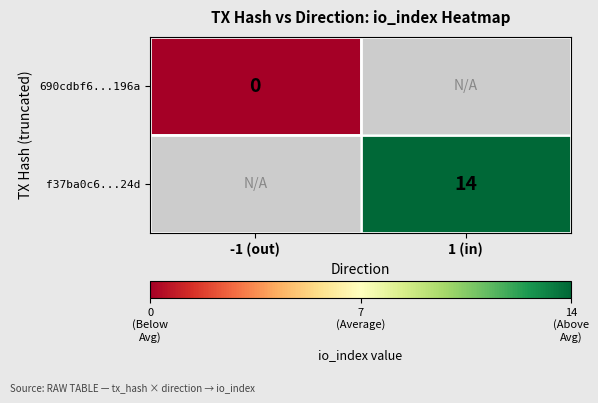

Is it true that f37ba0c6...24d equals 14 at 1 (in)?

True